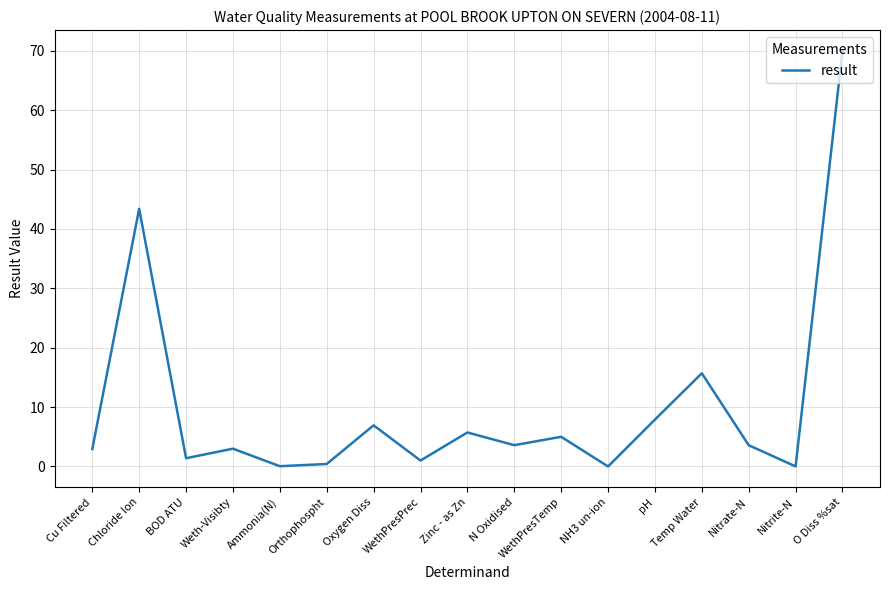

The value at WethPresTemp is 8.2. True or false?

False